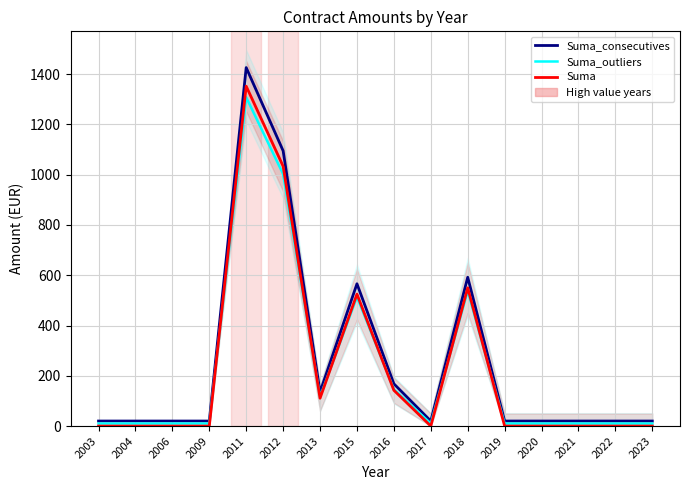

Between 2009 and 2022, which is larger?

2009